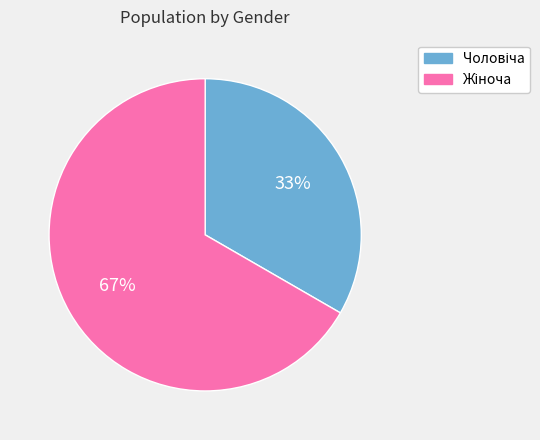

Is there any slice that represents more than half of the pie?

Yes